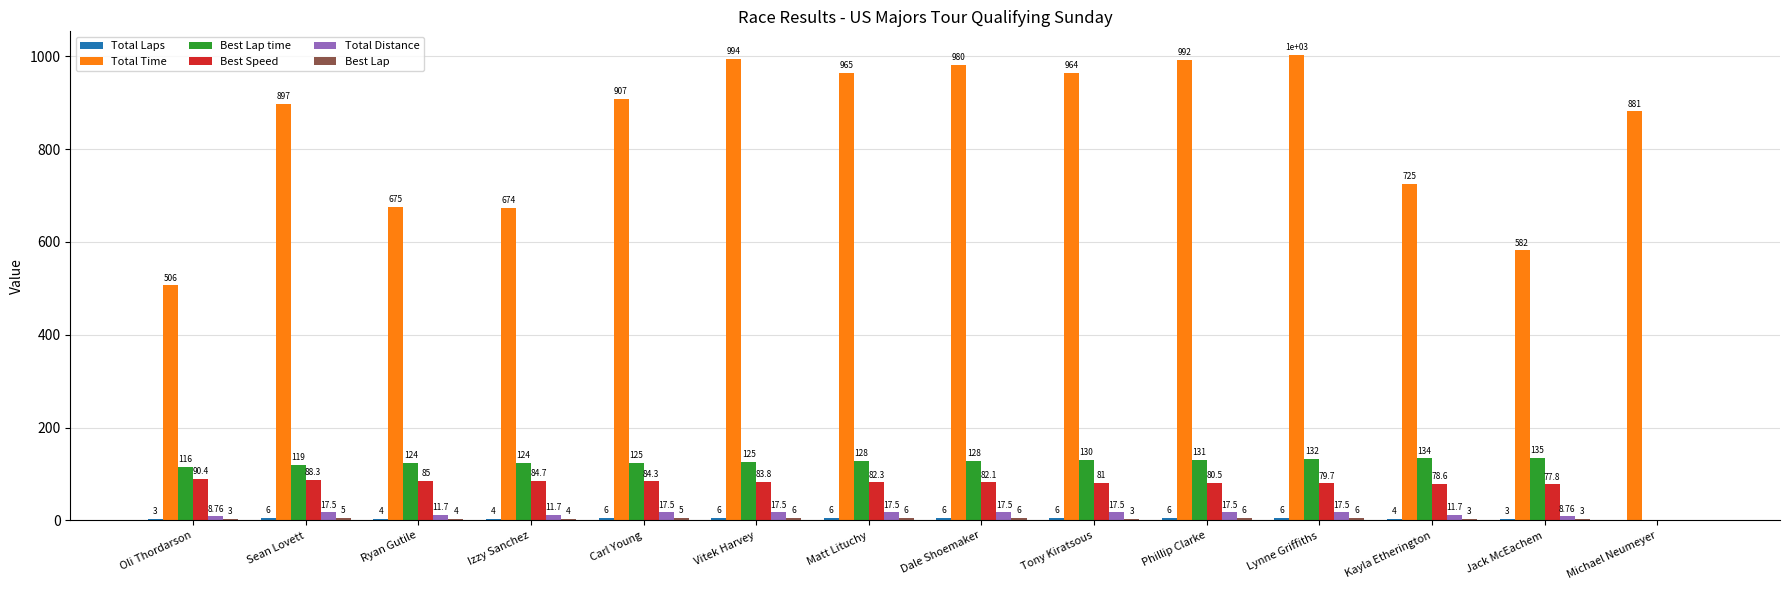

Between Oli Thordarson and Sean Lovett, which series saw the biggest shift?

Total Time